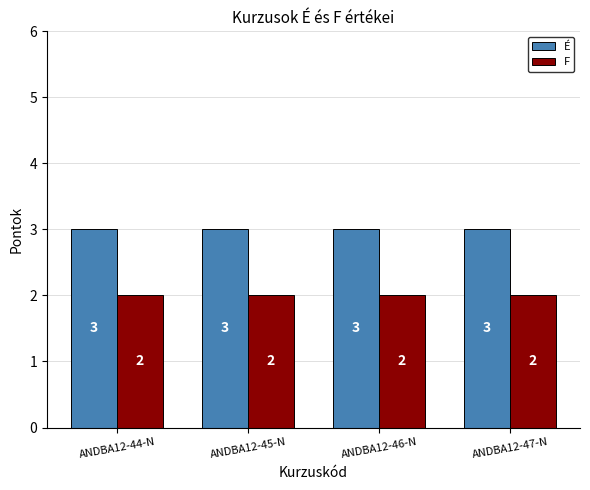

Is the value of F at ANDBA12-47-N greater than the value of É at ANDBA12-46-N?

No